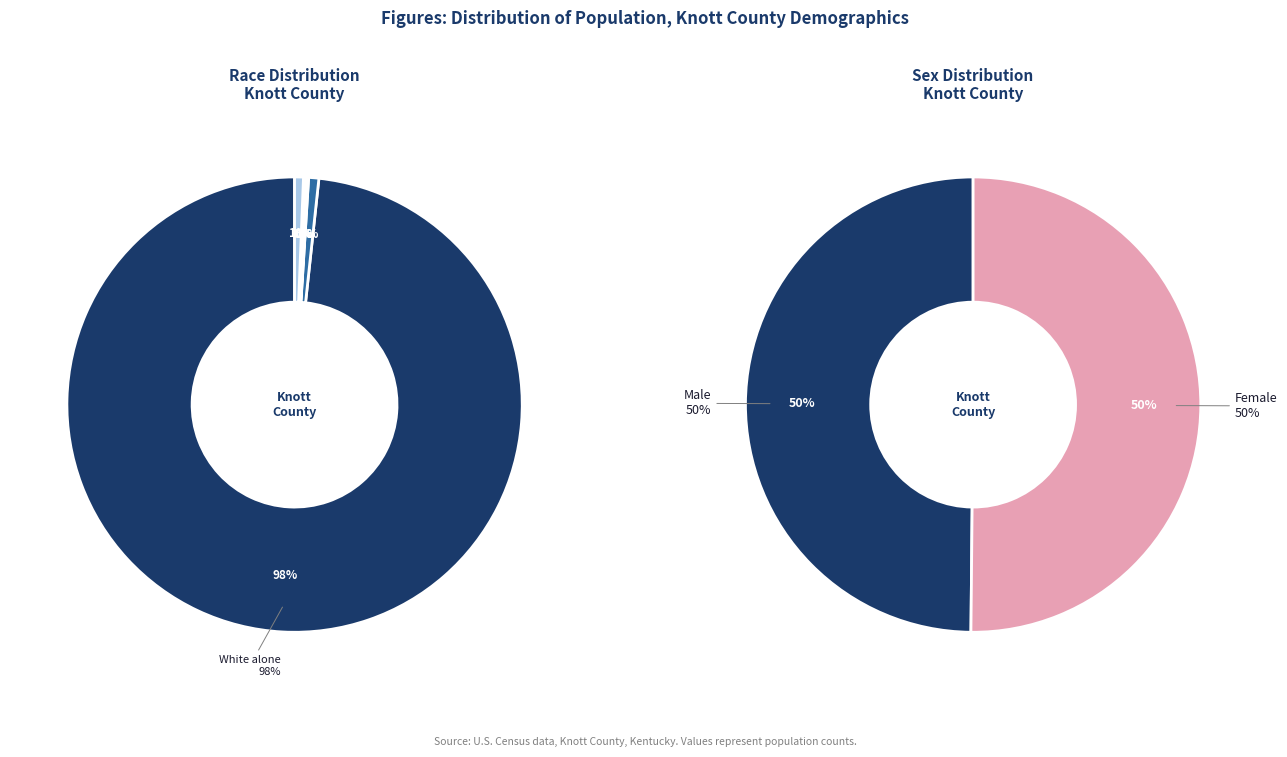

What percentage do Two or More Races and Black or African American alone together represent?

1.3%